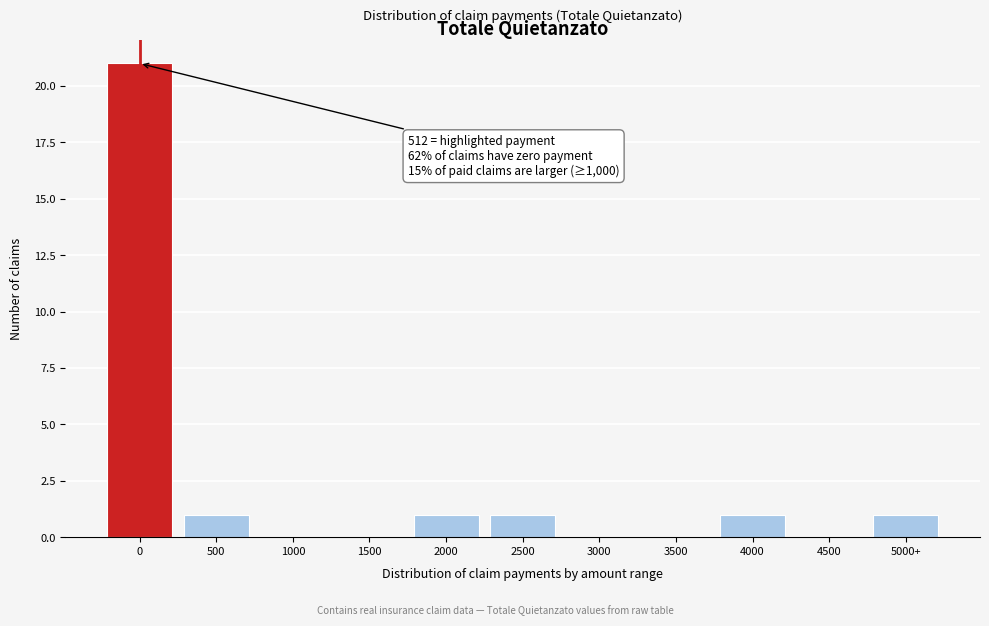

Reading left to right, extract all data points from this chart.

0=21	500=1	1000=0	1500=0	2000=1	2500=1	3000=0	3500=0	4000=1	4500=0	5000+=1